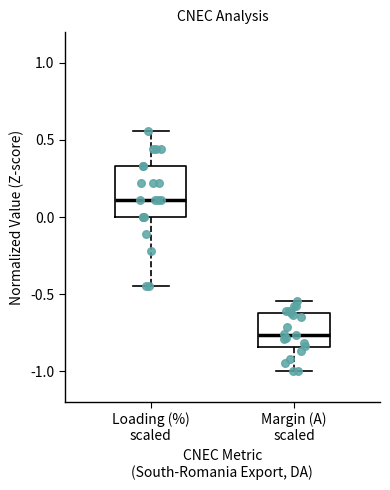

Reading left to right, transcribe this box plot: for each box, give where its median line is, the range the box spans, and where its two whiskers end, as read against the y-axis. The values are not printed on the chart, so give them approximately, as read against the axis.

Loading (%) scaled: median 0.10, box 0.00 to 0.35, whiskers -0.45 to 0.55
Margin (A) scaled: median -0.75, box -0.85 to -0.60, whiskers -1.00 to -0.55